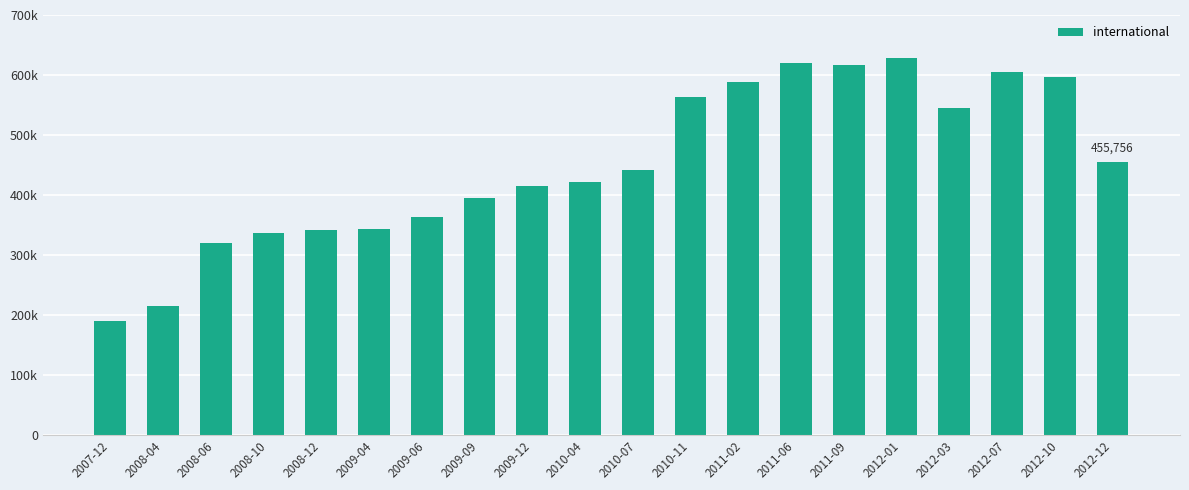

Rank the categories by value from lowest to highest.

2007-12, 2008-04, 2008-06, 2008-10, 2008-12, 2009-04, 2009-06, 2009-09, 2009-12, 2010-04, 2010-07, 2012-12, 2012-03, 2010-11, 2011-02, 2012-10, 2012-07, 2011-09, 2011-06, 2012-01